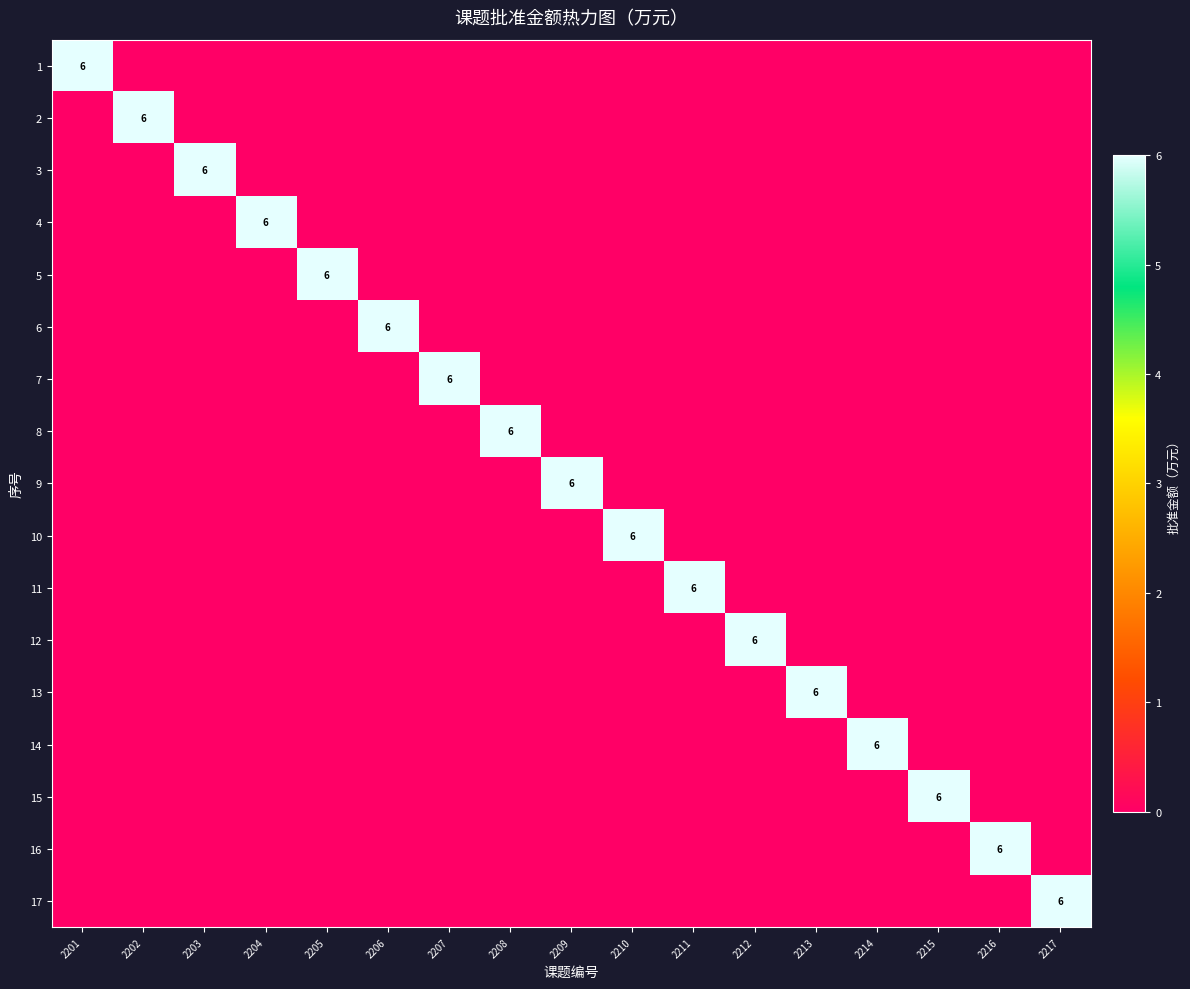

At which label does 17 reach its peak?

2217